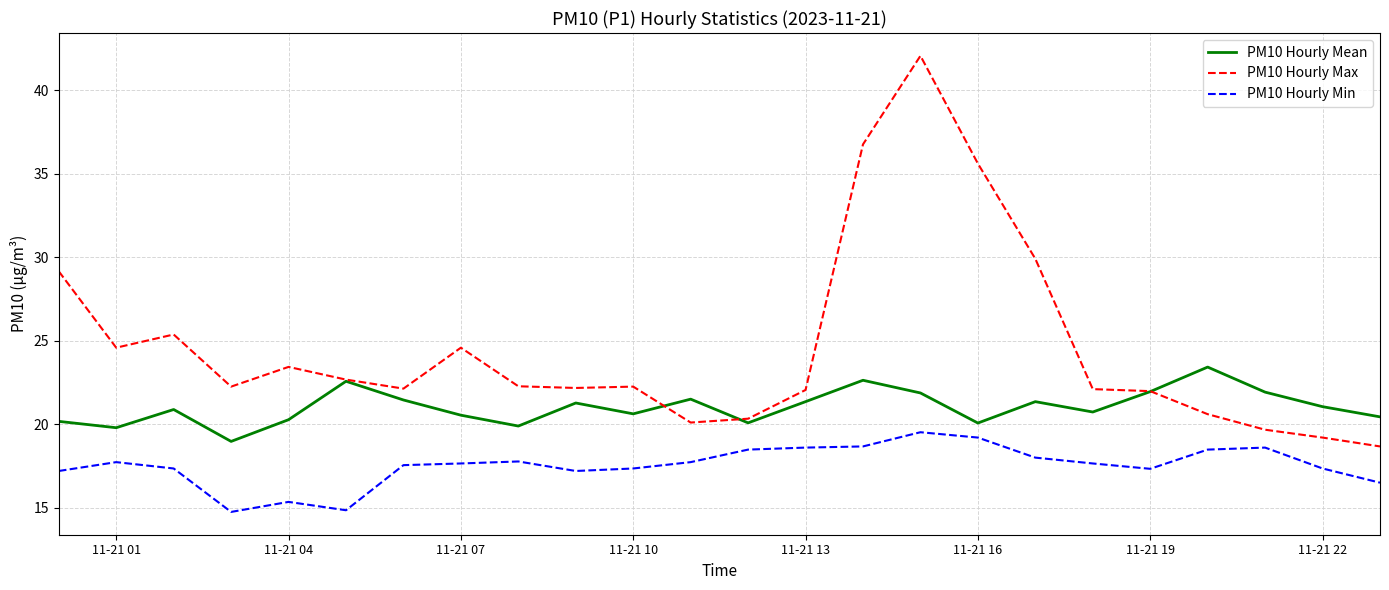

Which series has the largest total across all categories?

PM10 Hourly Max